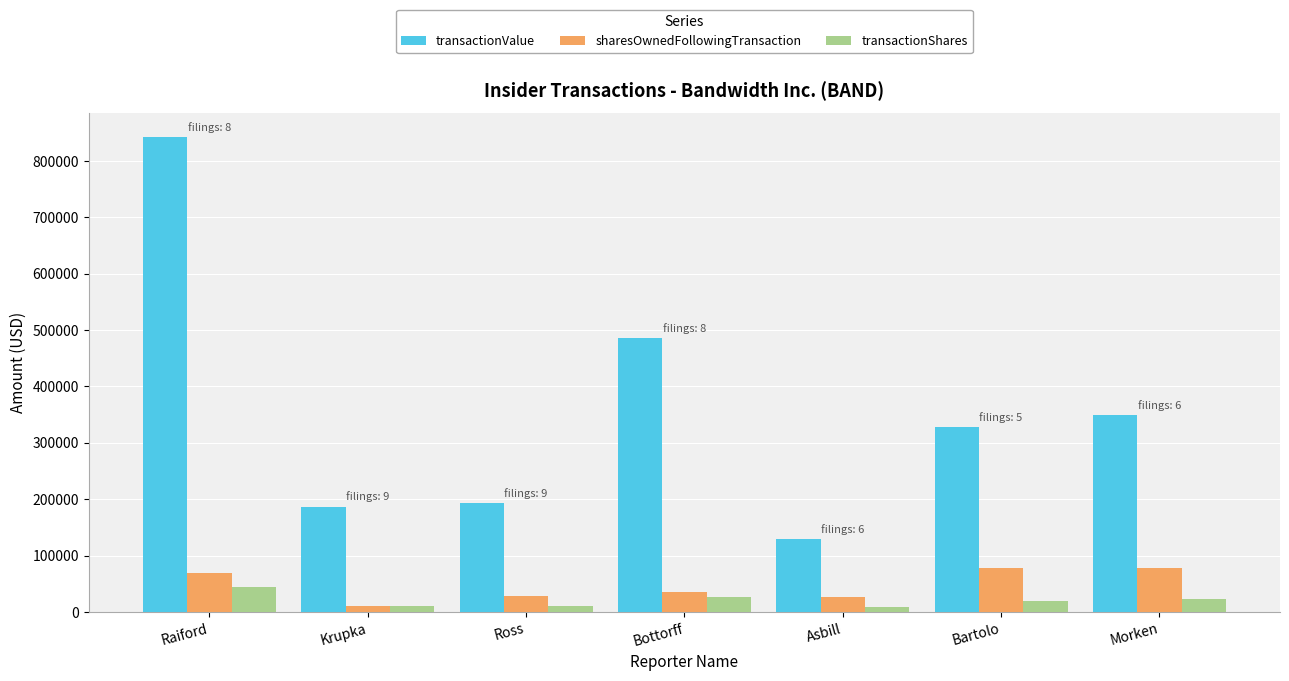

Which series has the largest range (max minus min)?

transactionValue